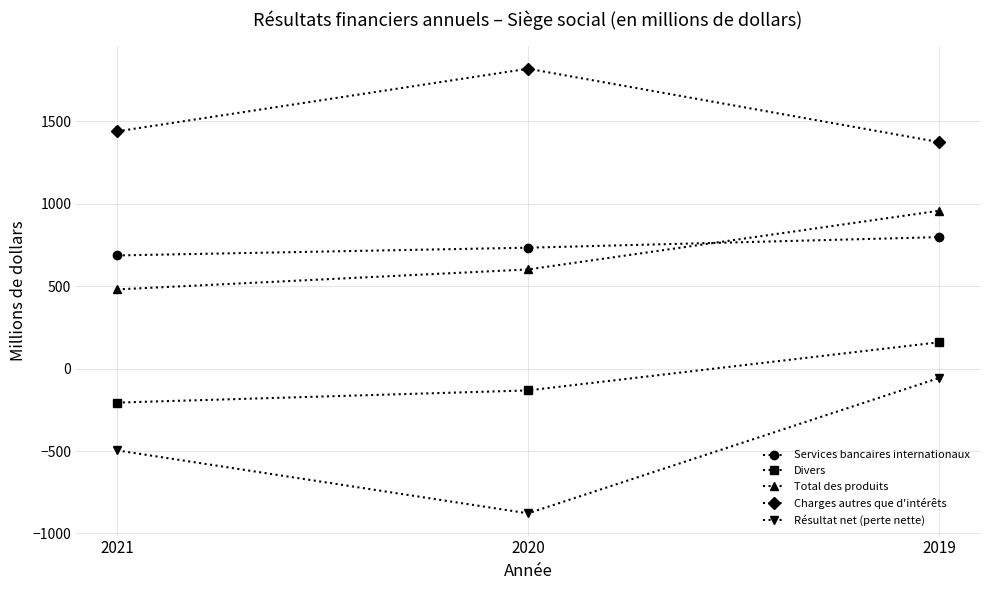

Which category has the highest value across all series?

2020